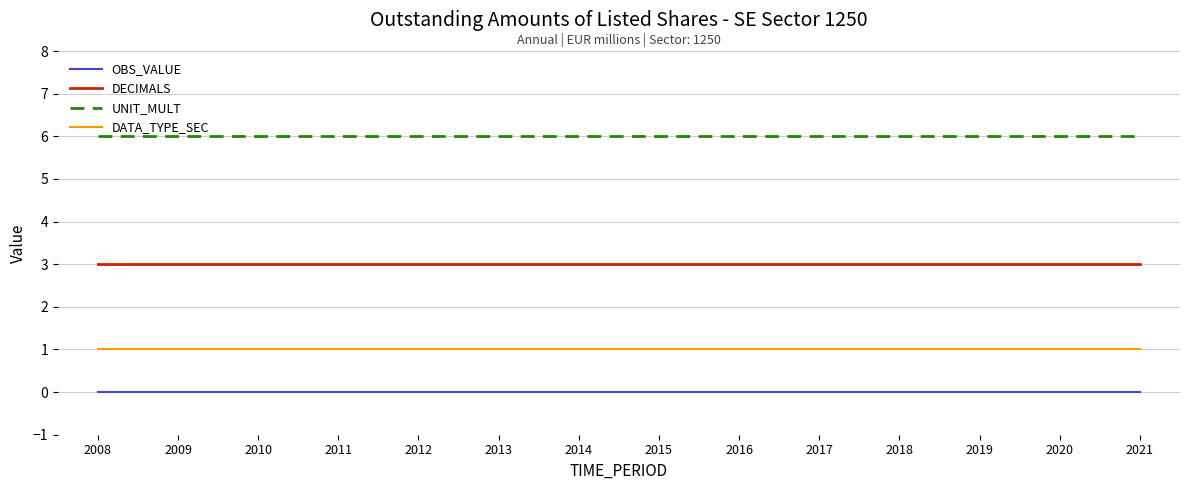

Which series has the largest total across all categories?

UNIT_MULT